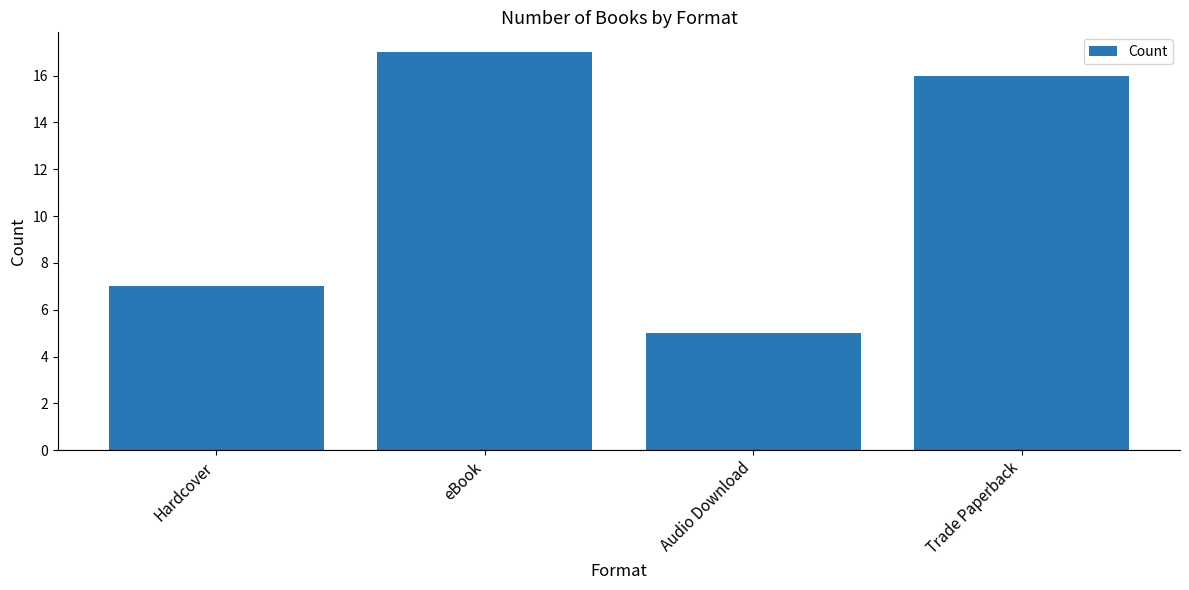

What is the ratio of the value at Hardcover to the value at eBook?

0.4